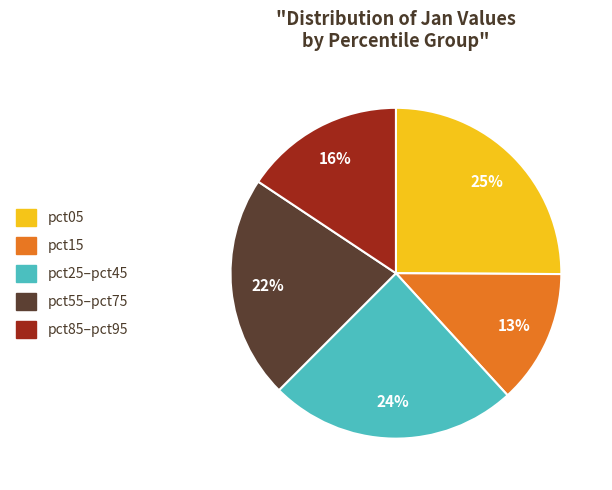

Is there any slice that represents more than half of the pie?

No